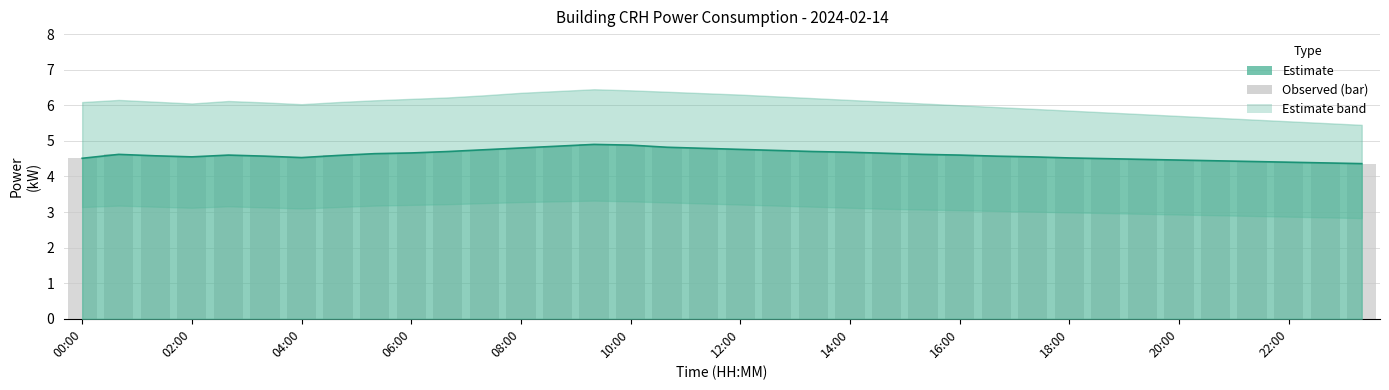

Between 04:00 and 21, which is larger?

21